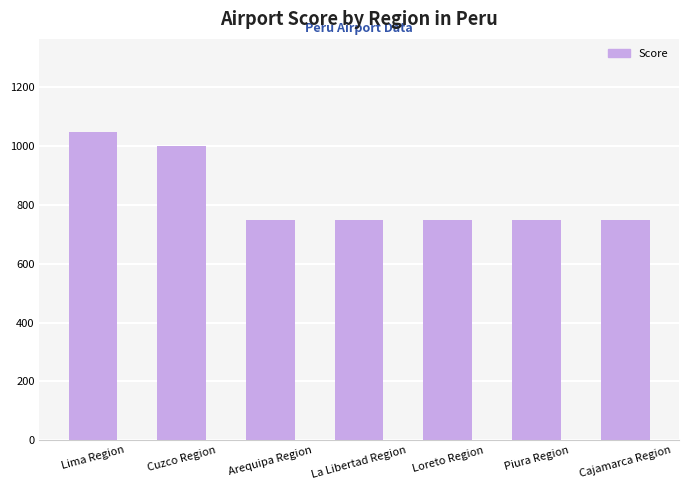

Where is the data nearest to the value 900?

Cuzco Region